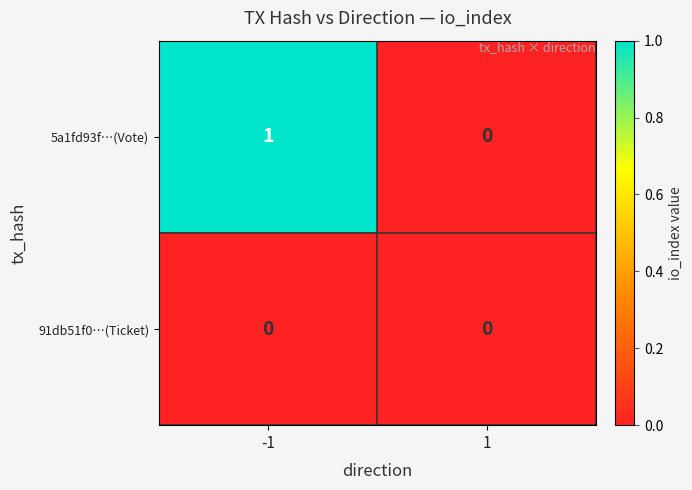

Reading left to right, list all the values displayed in this chart.

5a1fd93f…(Vote): 1	0
91db51f0…(Ticket): 0	0